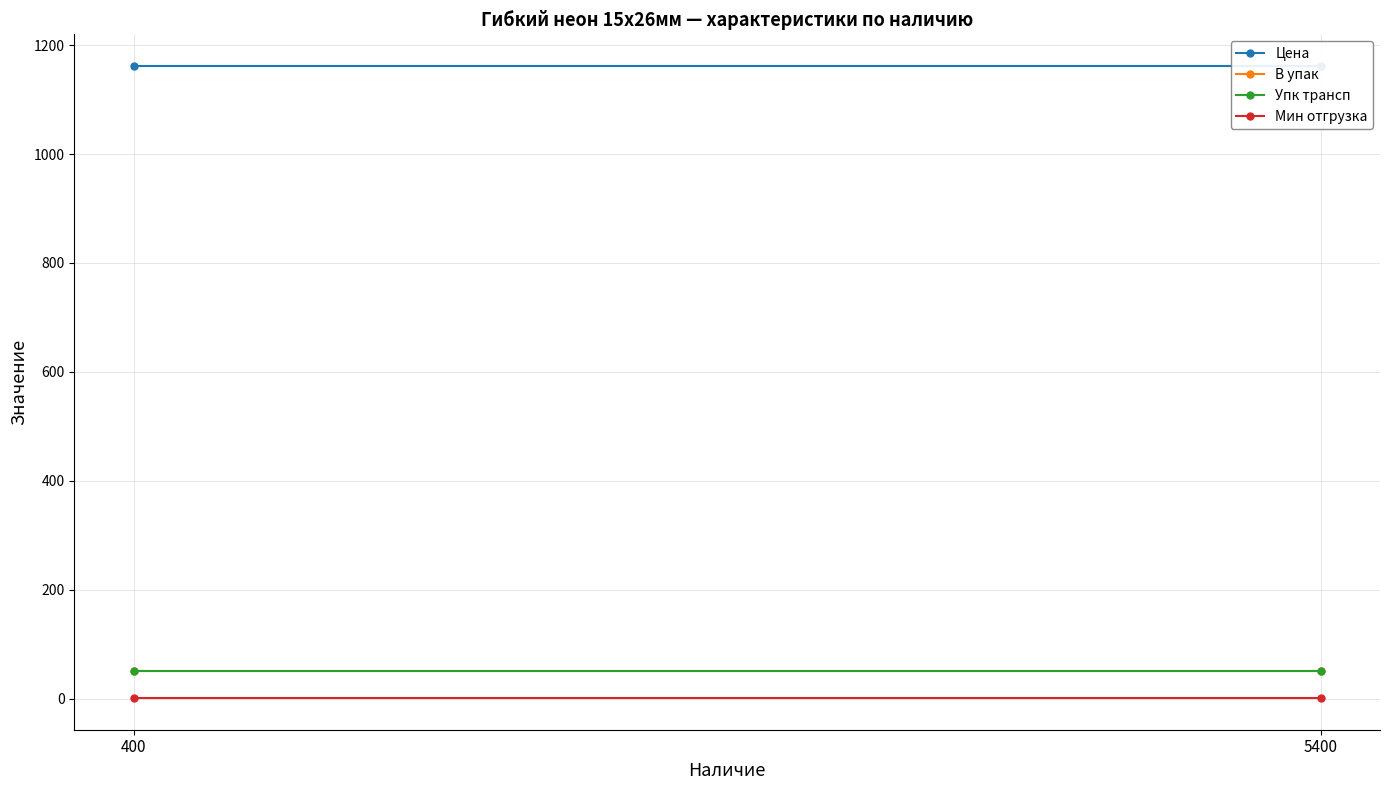

Which category has the lowest value across all series?

400